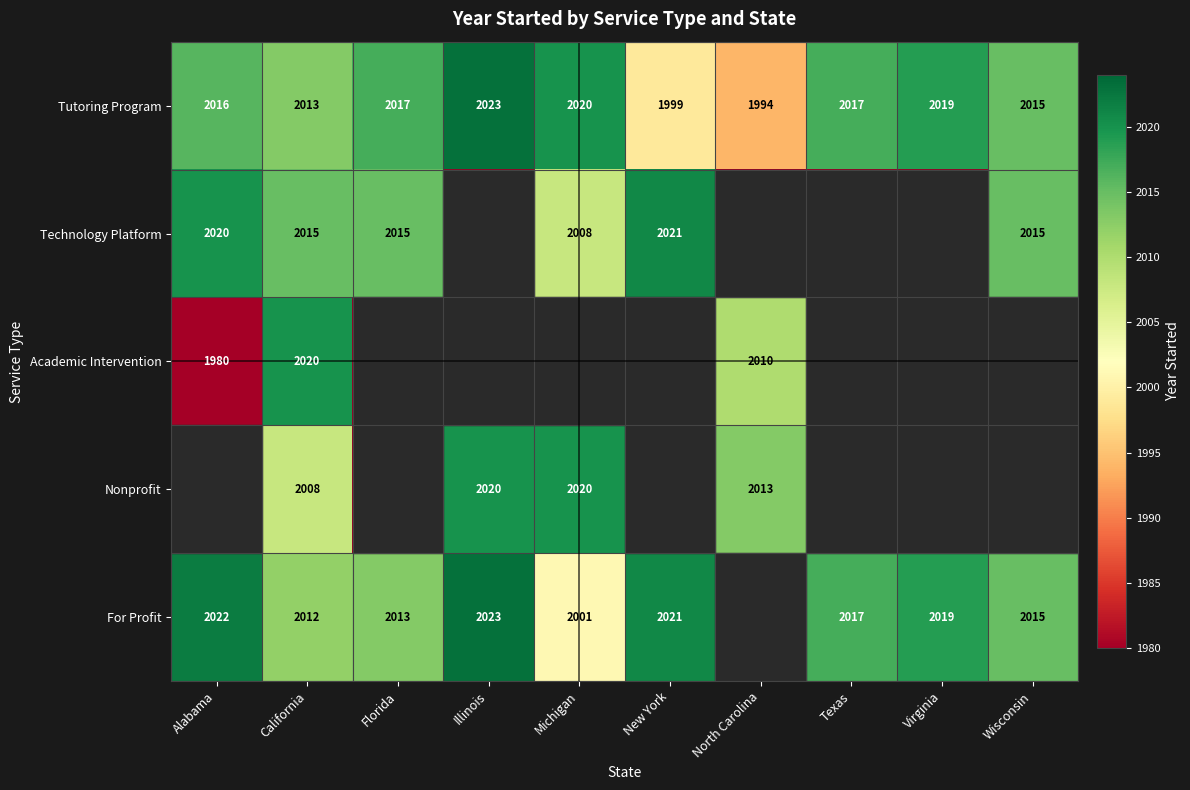

The value of Tutoring Program at Virginia is 837. True or false?

False